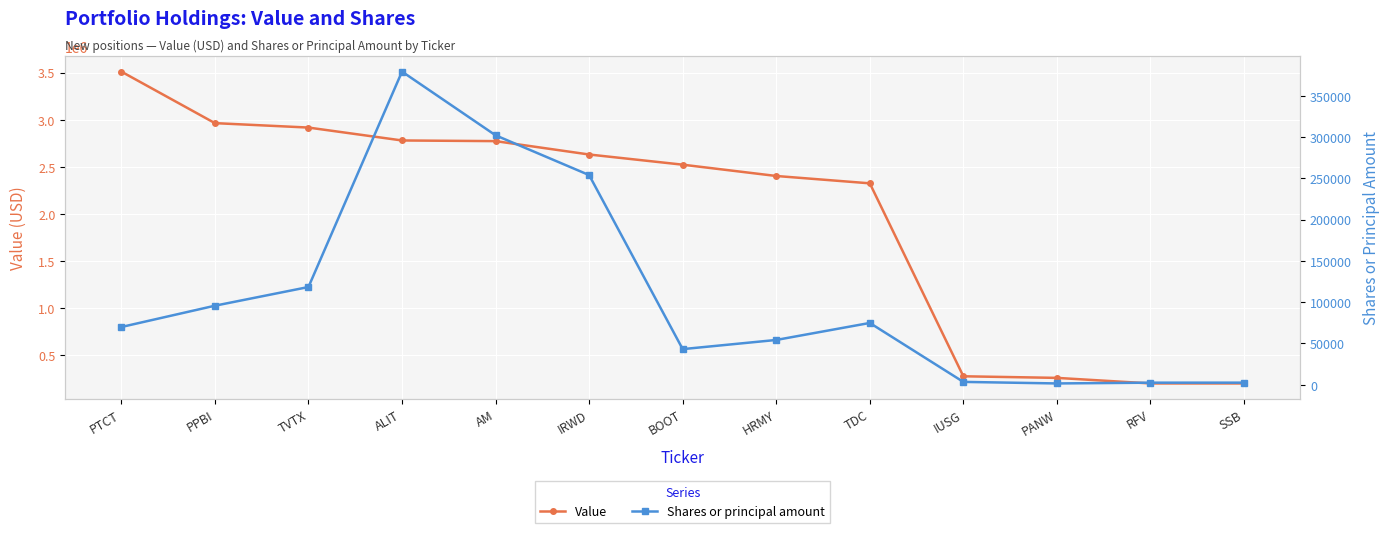

What are all the series names shown in the legend?

Value, Shares or principal amount